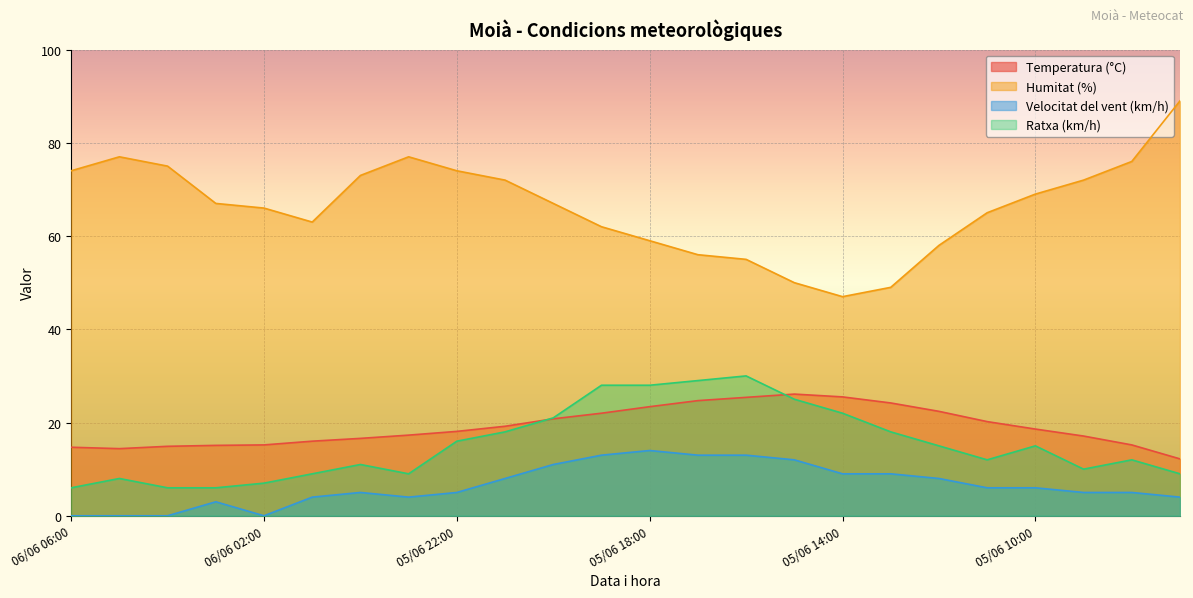

What is the label of the 23rd point from the right?

06/06 05:00